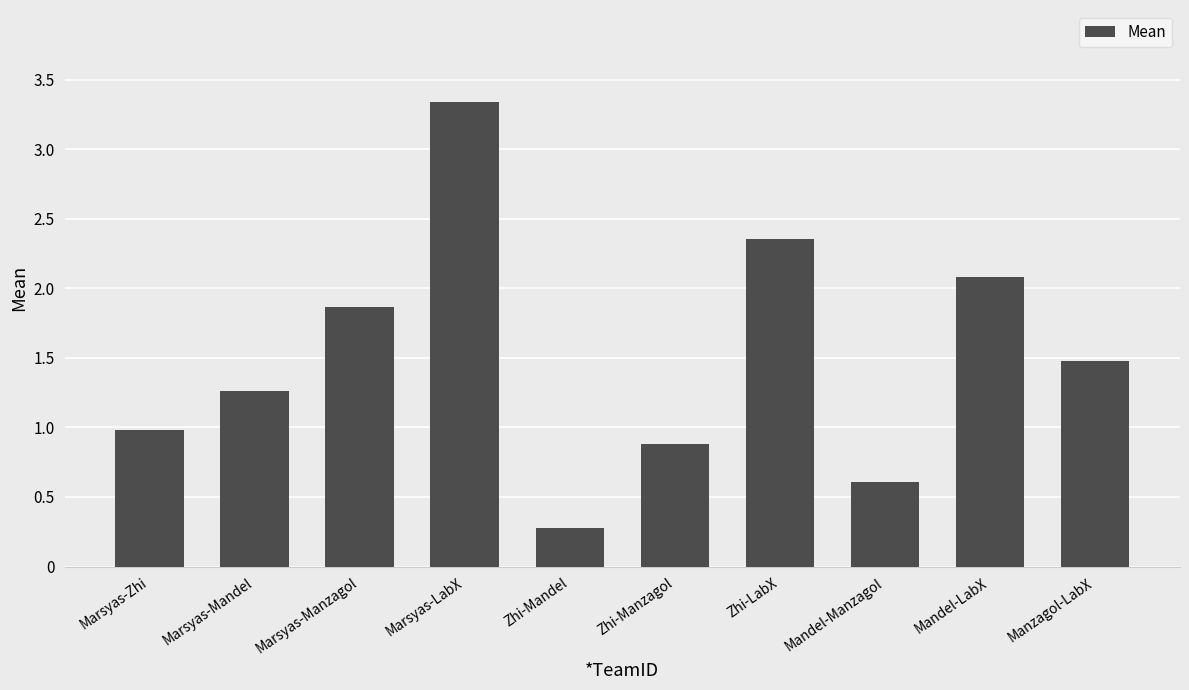

At which category does the chart reach its peak across all series?

Marsyas-LabX